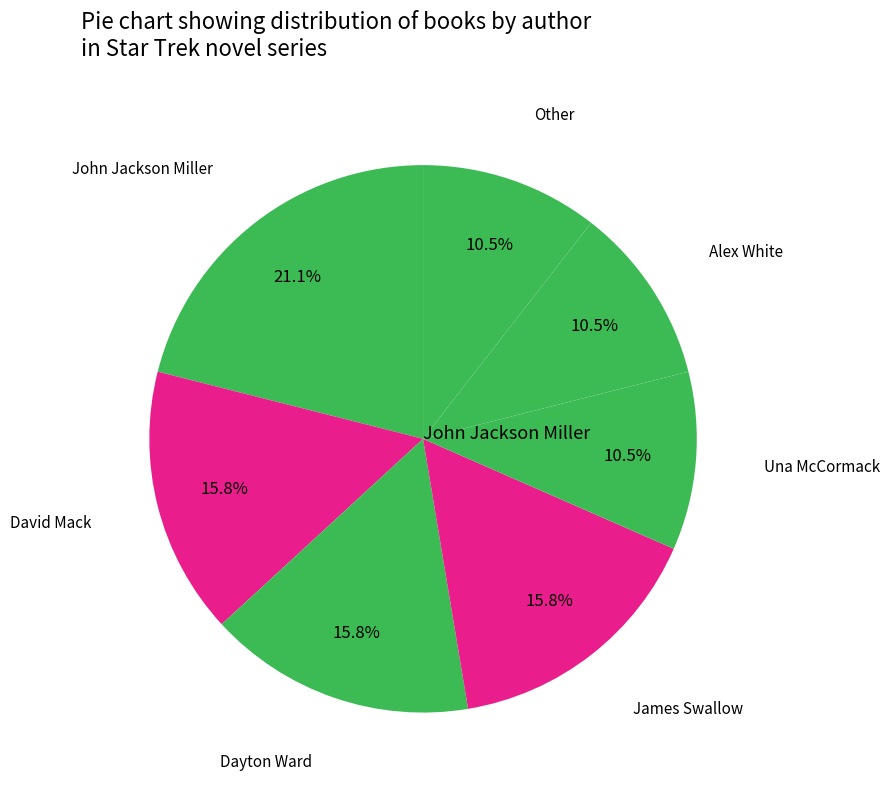

Count the number of slices in the pie.

7